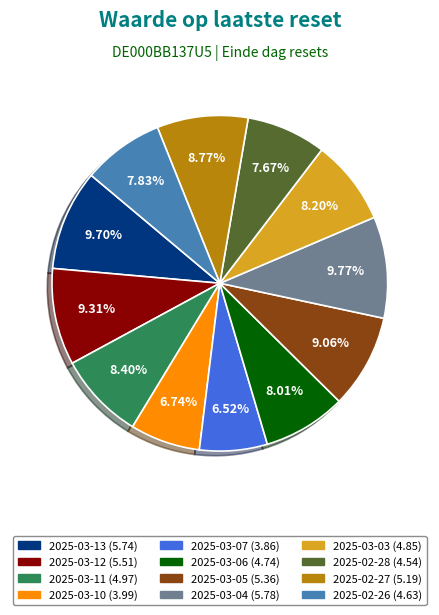

True or false: 2025-03-11 accounts for 1% of the total.

False